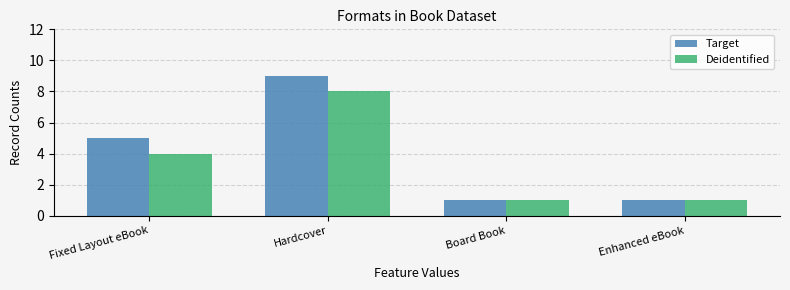

Reading right to left, list all the values displayed in this chart.

Target: Enhanced eBook=1	Board Book=1	Hardcover=9	Fixed Layout eBook=5
Deidentified: Enhanced eBook=1	Board Book=1	Hardcover=8	Fixed Layout eBook=4